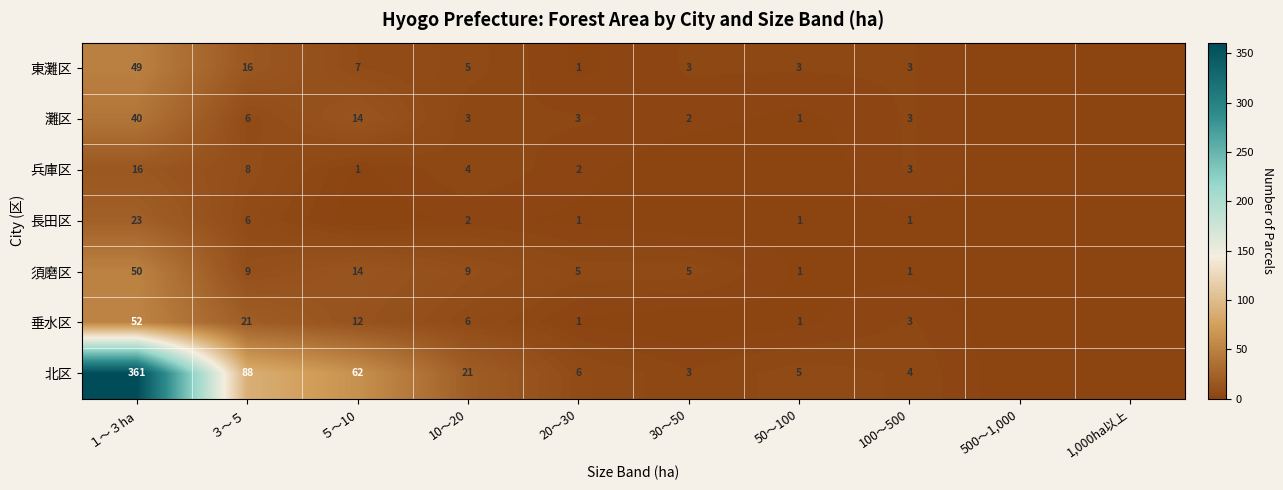

The 兵庫区 series shows 16 at １～３ha. True or false?

True